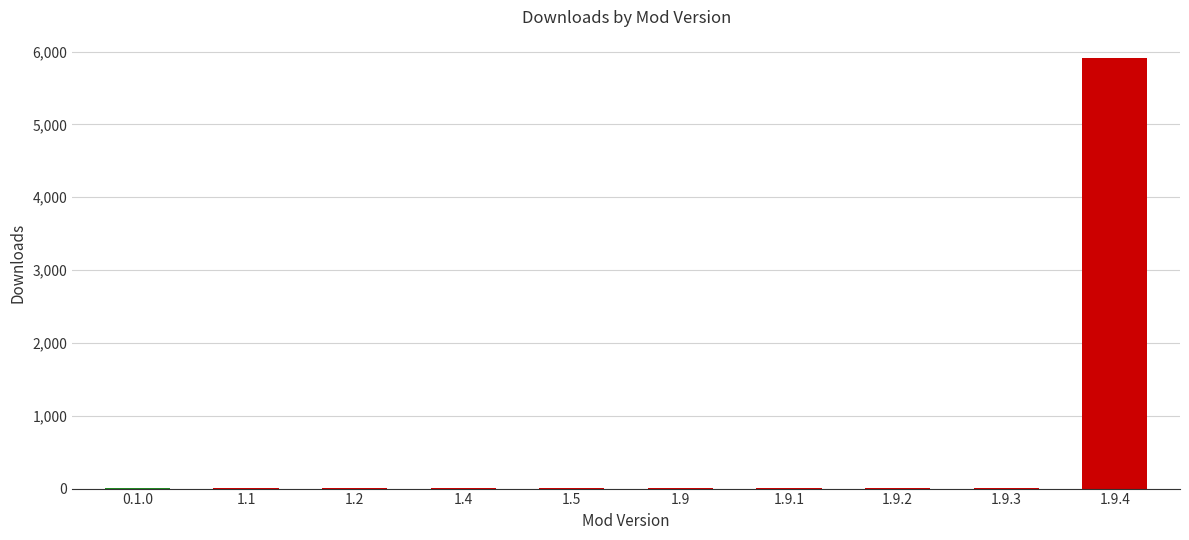

What is the sum of all values?

5955